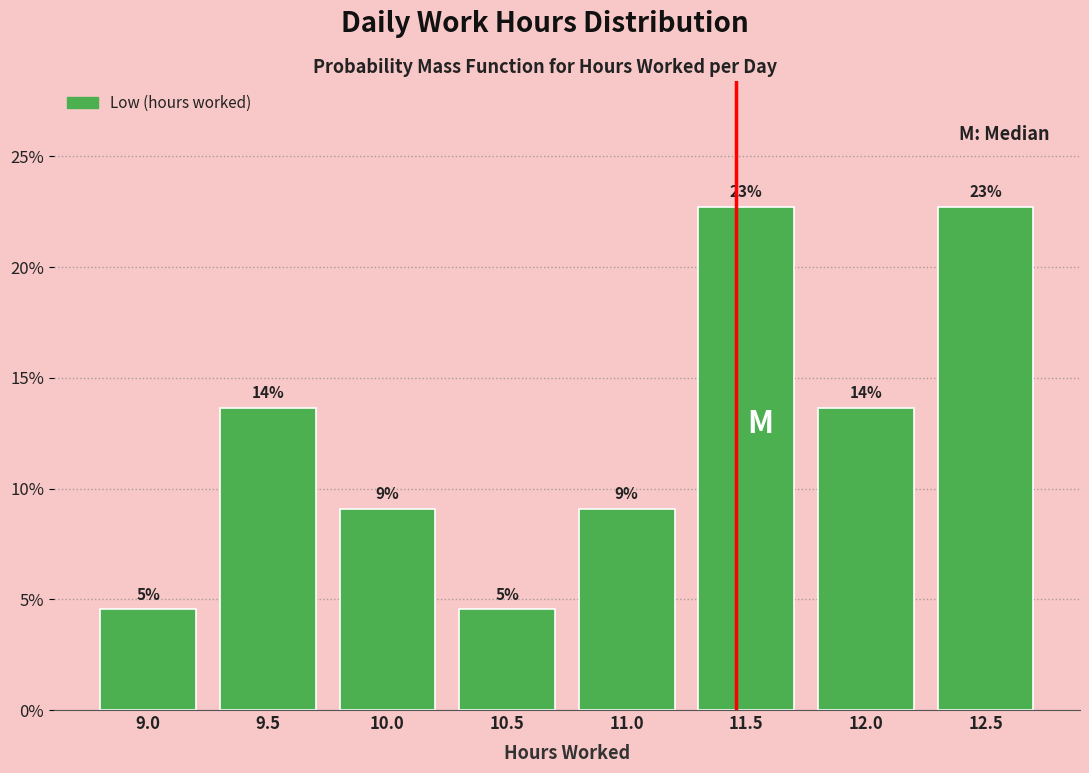

Are the bars horizontal?

No